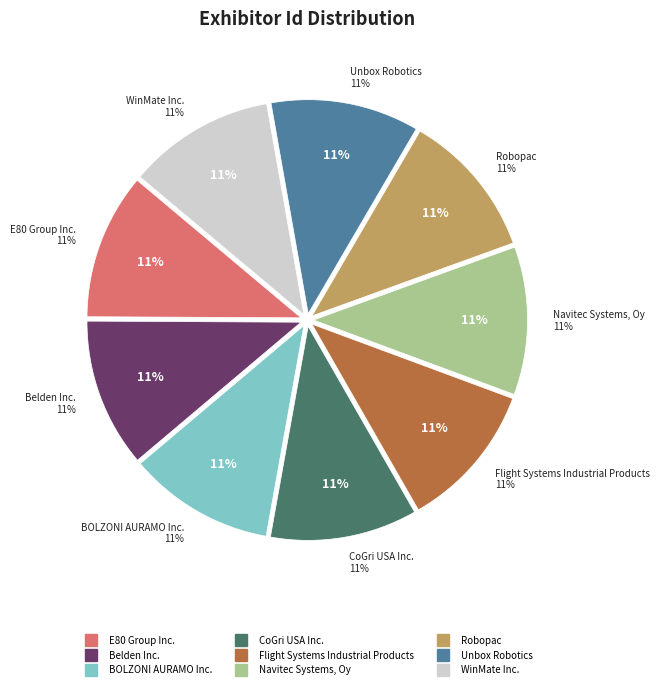

Which has a higher value, E80 Group Inc. or Navitec Systems, Oy?

Navitec Systems, Oy